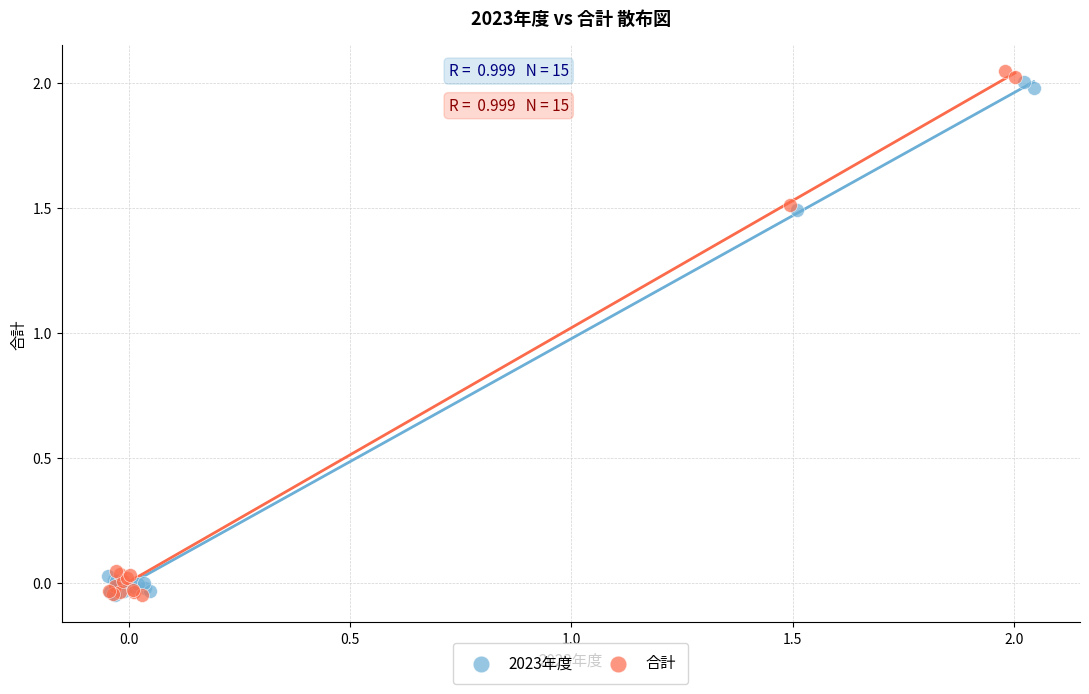

Which series has the widest spread of Y values?

合計